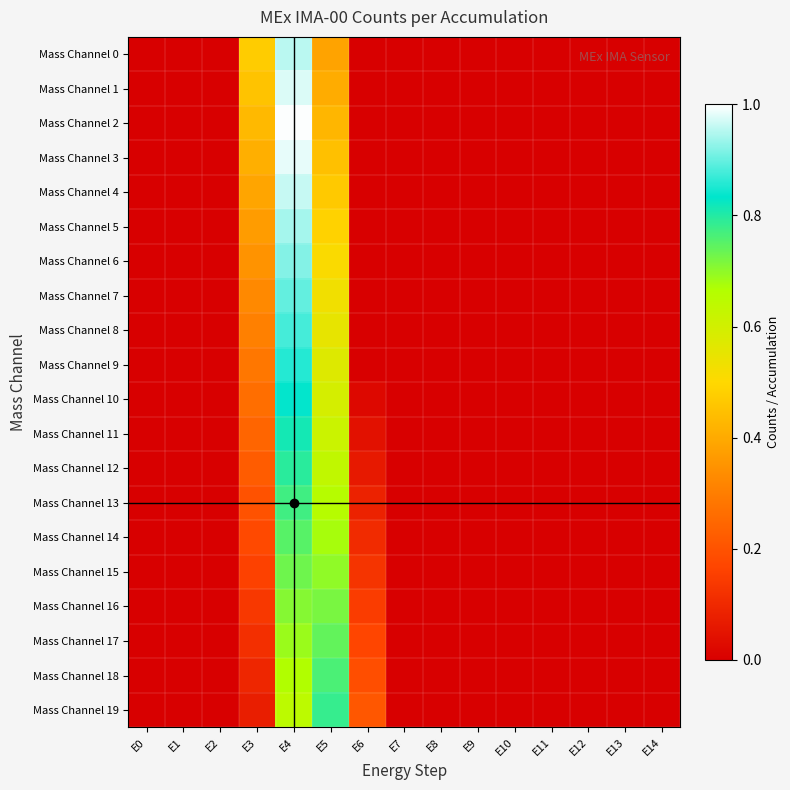

Which series has the widest spread of values?

Mass Channel 2